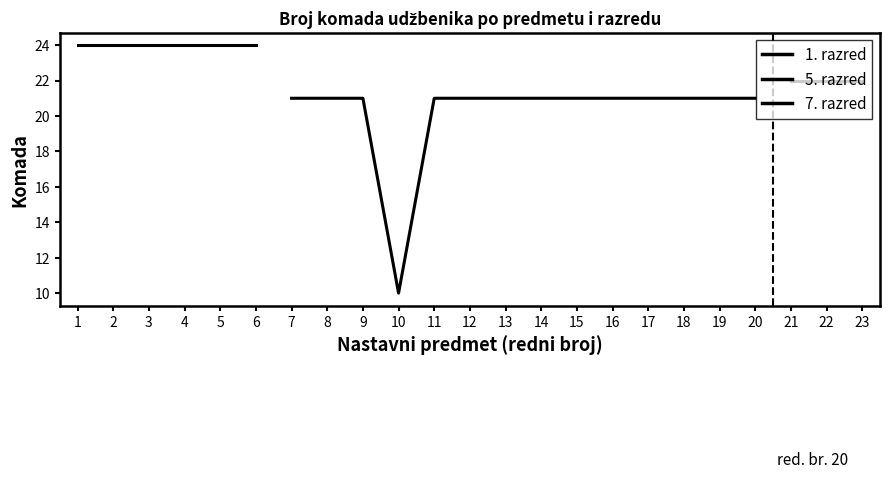

True or false: 5. razred and 1. razred intersect in this chart.

False